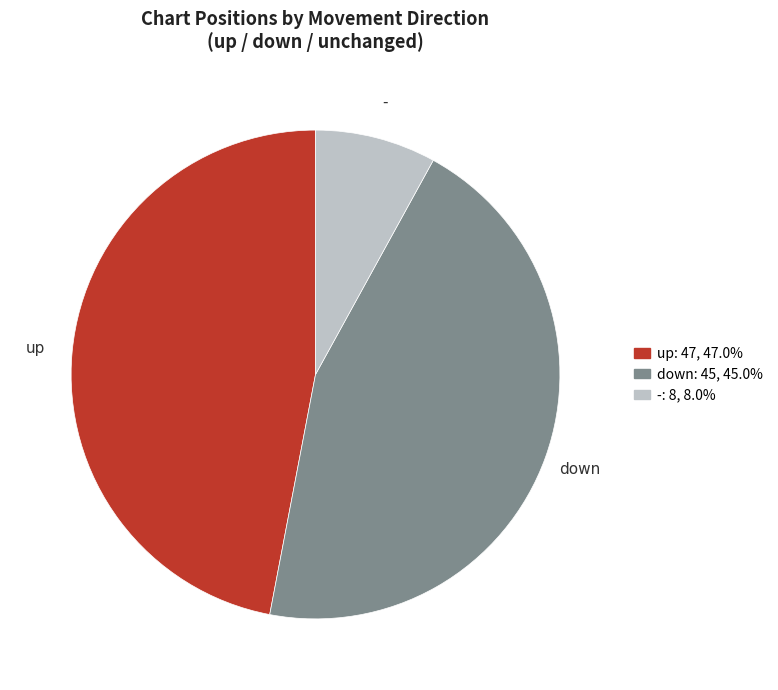

Does up represent more than half of the total?

No